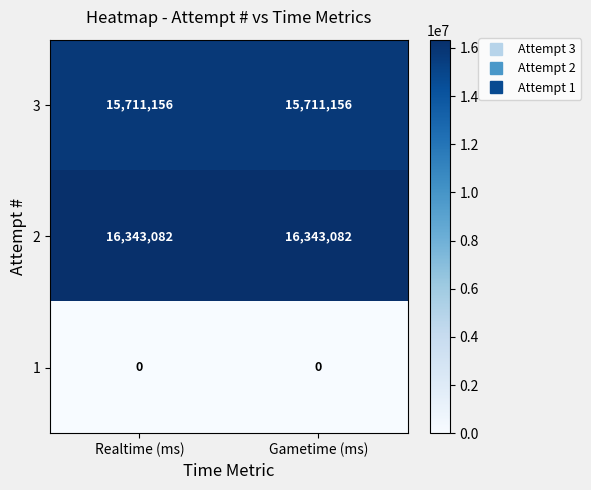

What is the sum of the 3 values at Realtime (ms) and Gametime (ms)?

31422312